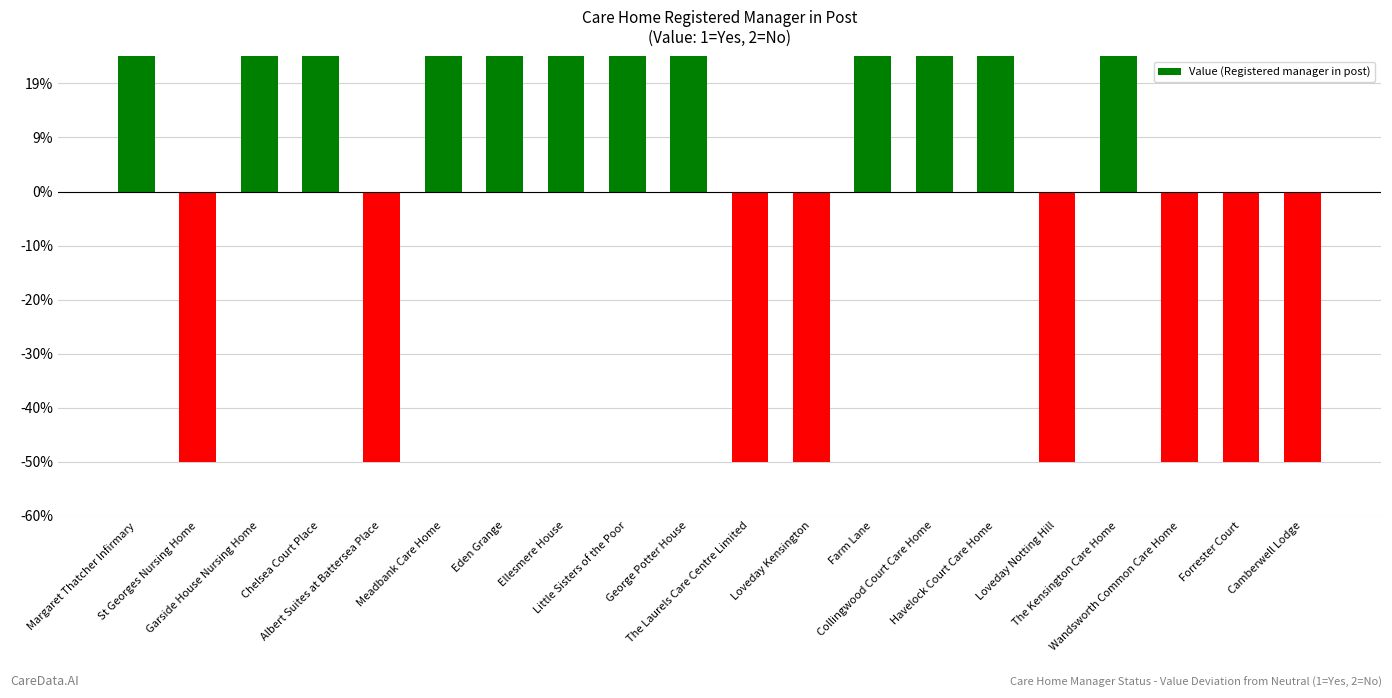

At which label does the data first exceed 0?

Margaret Thatcher Infirmary